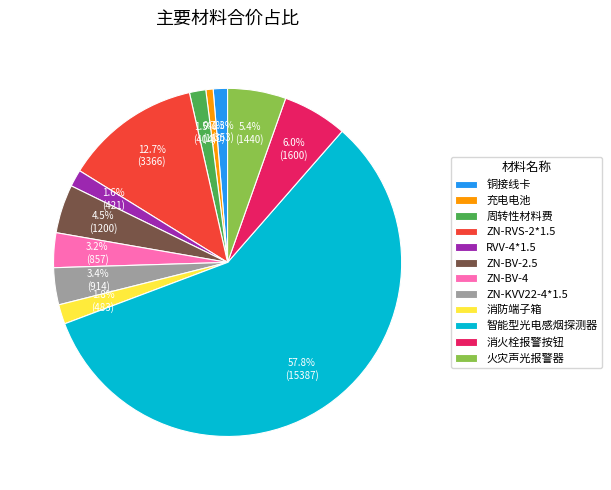

Approximately how many times larger is the value at 消防端子箱 compared to 充电电池?

2.7